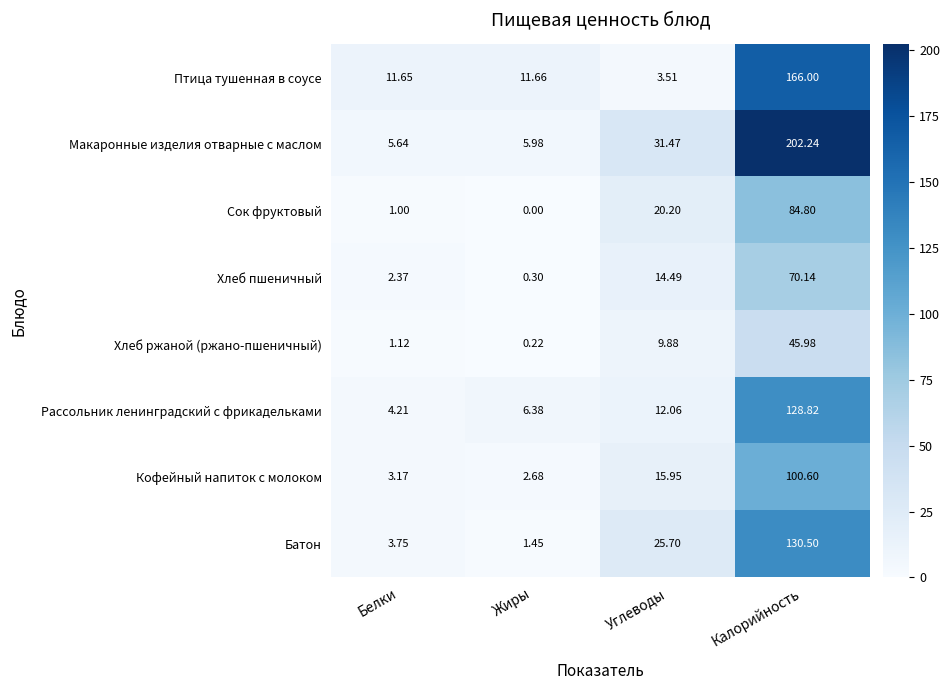

At how many categories does at least one series exceed 143?

1